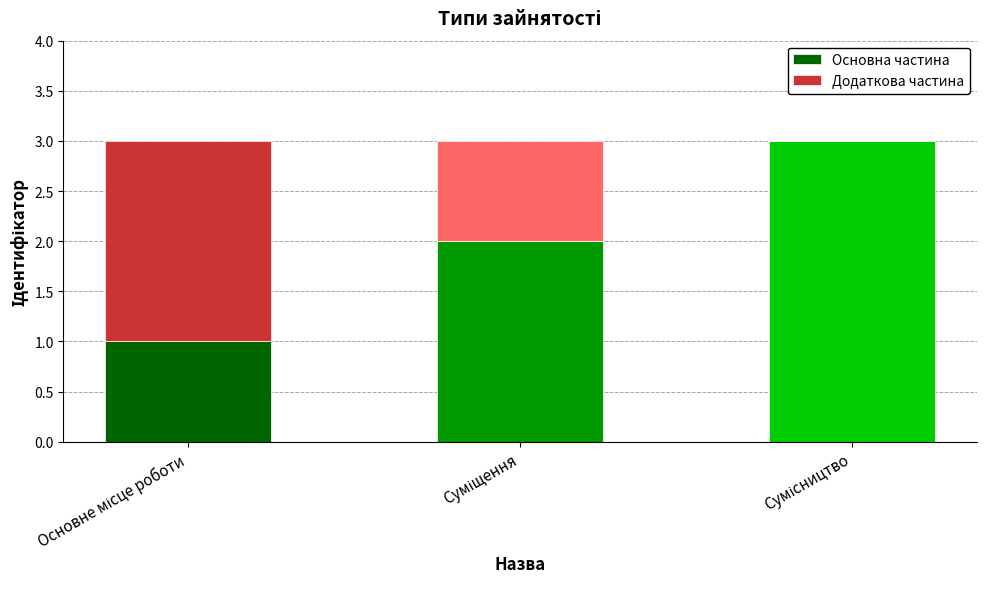

What is the highest value of the Основна частина series?

3